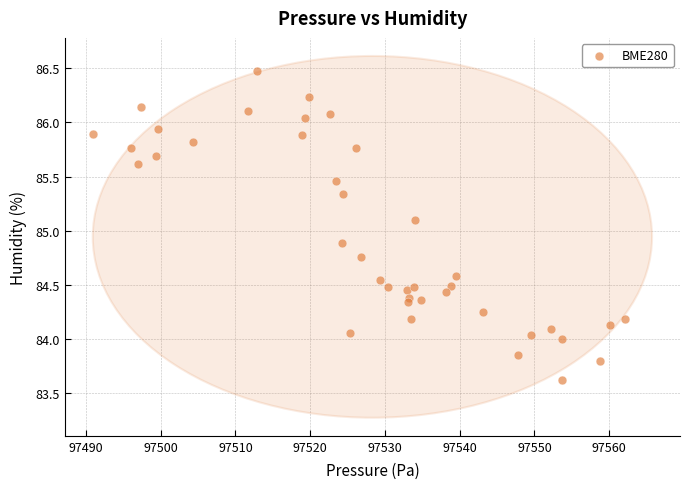

What is the range of Y values (max minus min)?

2.9